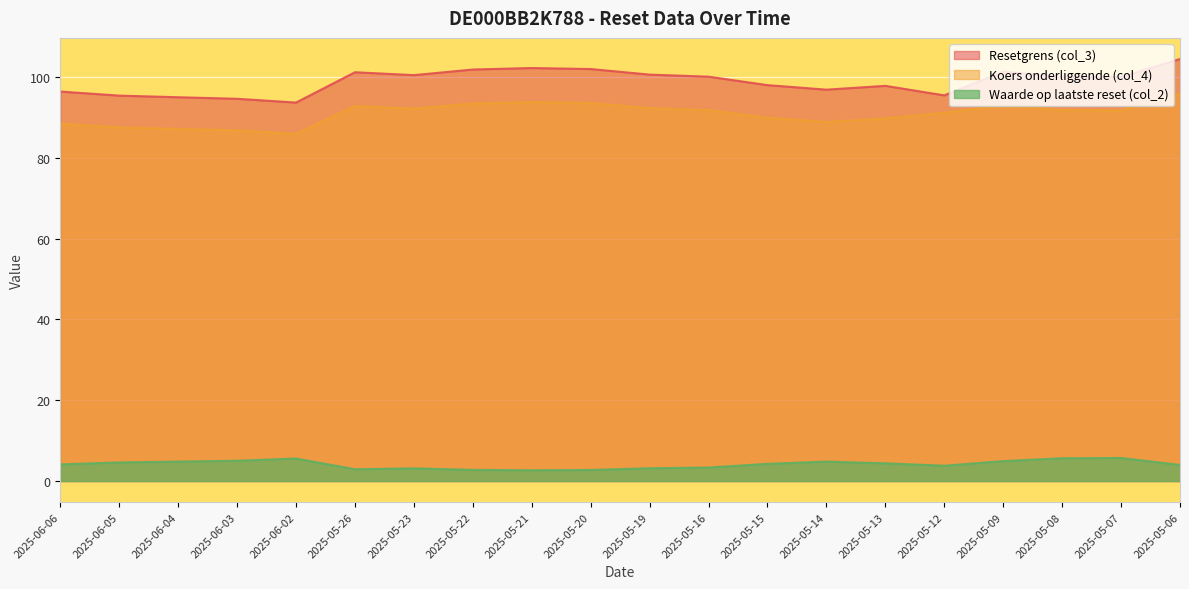

At which category is the sum across all series the highest?

2025-05-06